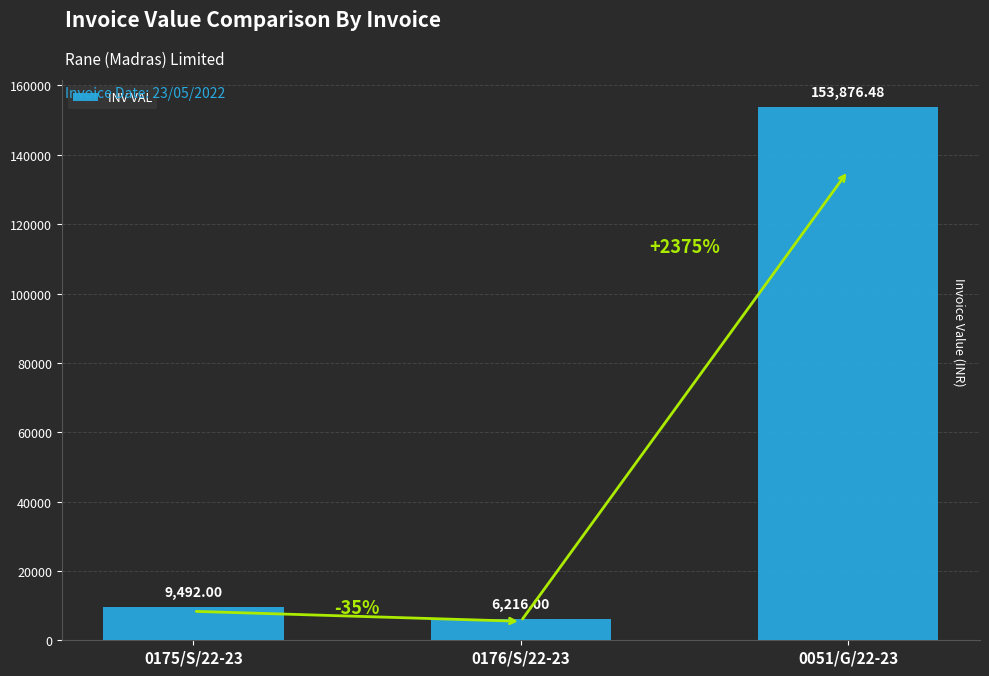

What is the sum of all values?

169584.5